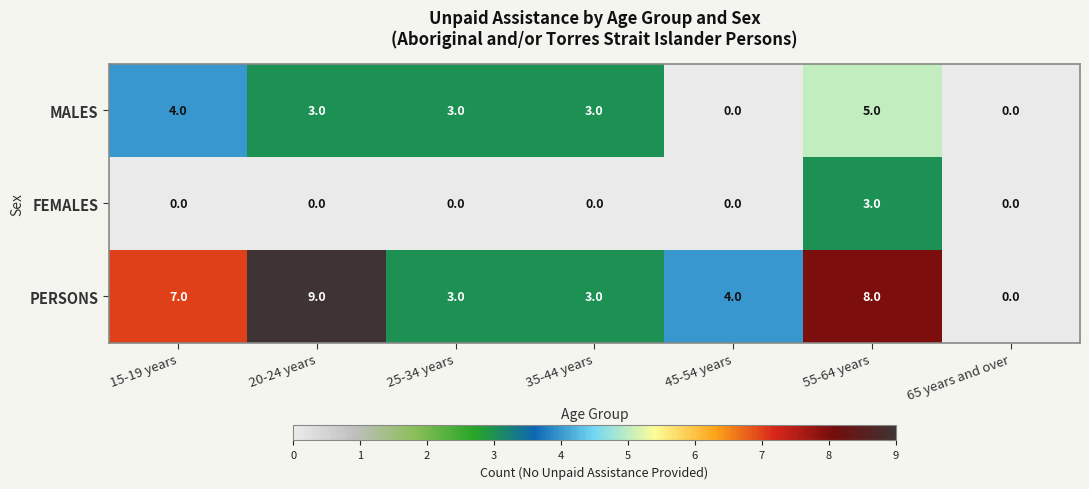

List the series in order of their peak value, lowest first.

FEMALES, MALES, PERSONS